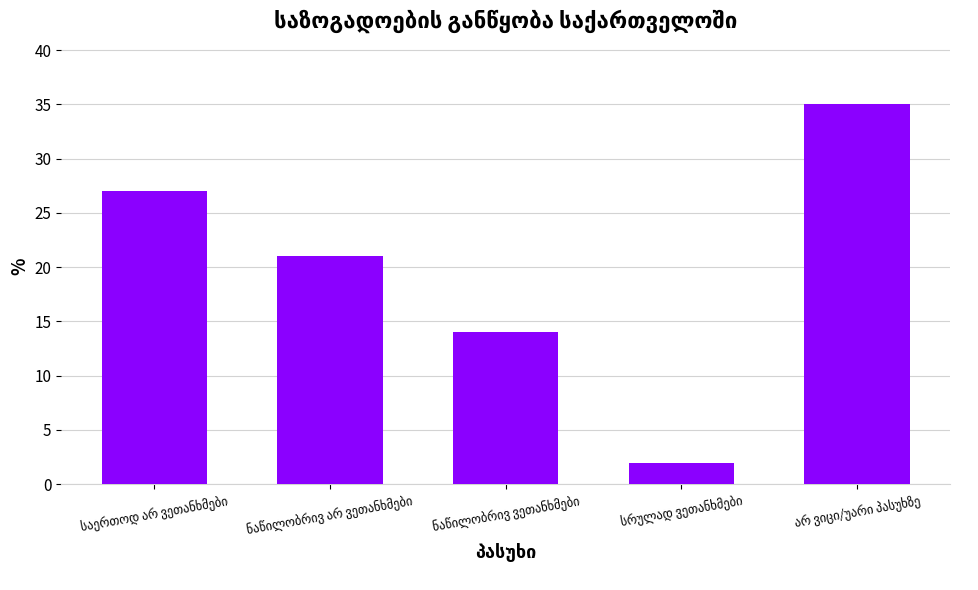

What is the average value?

20